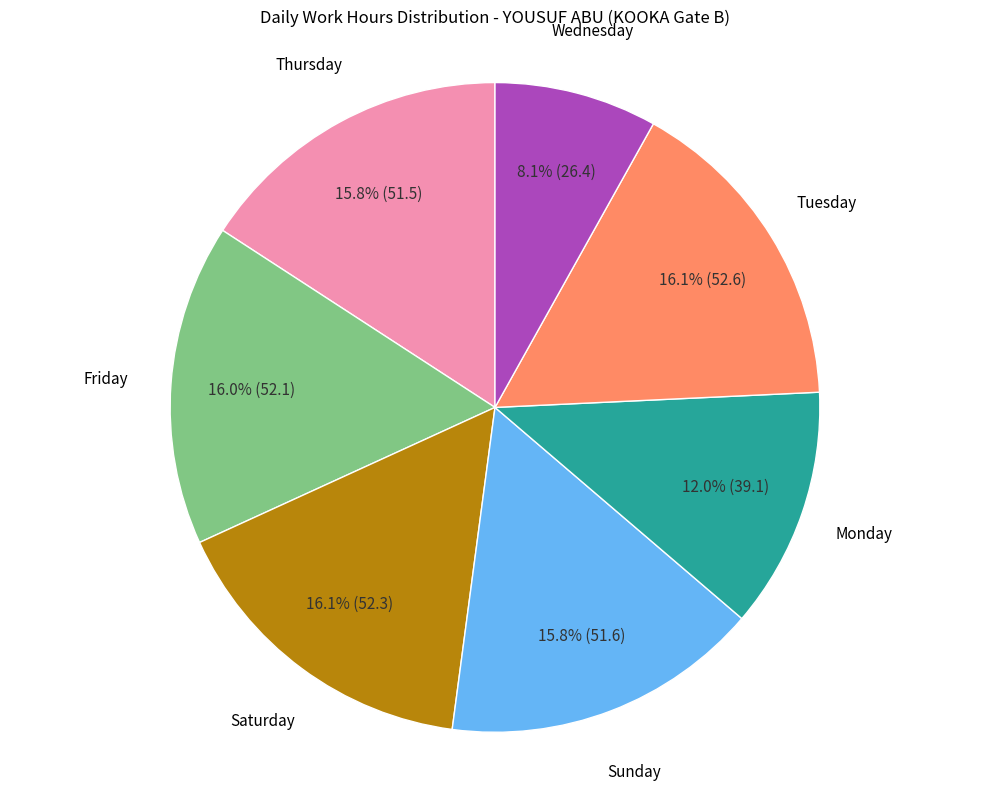

What is the smallest slice in the pie chart?

Wednesday